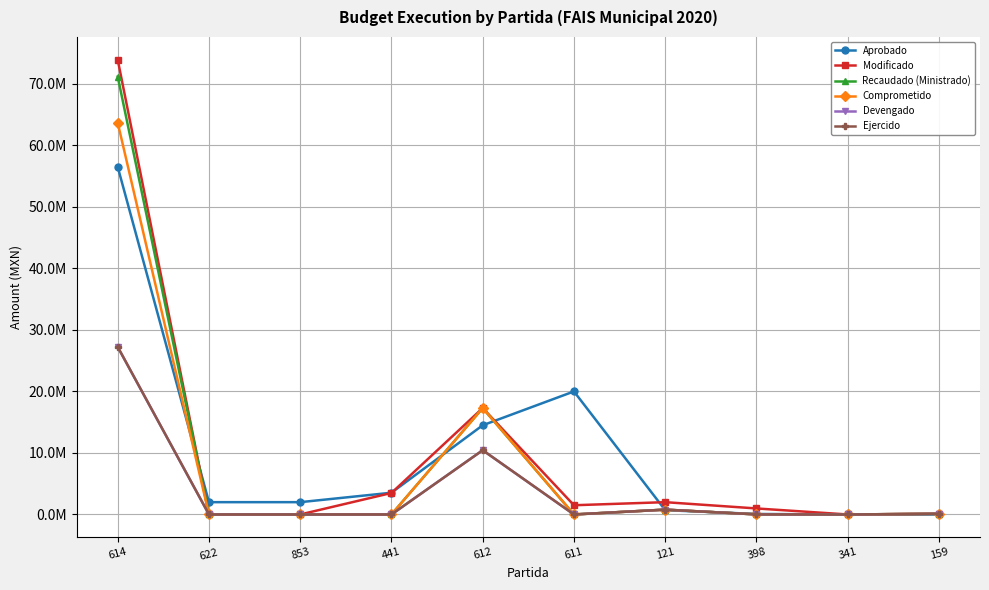

What is the total value across all series at 398?

1106888.8